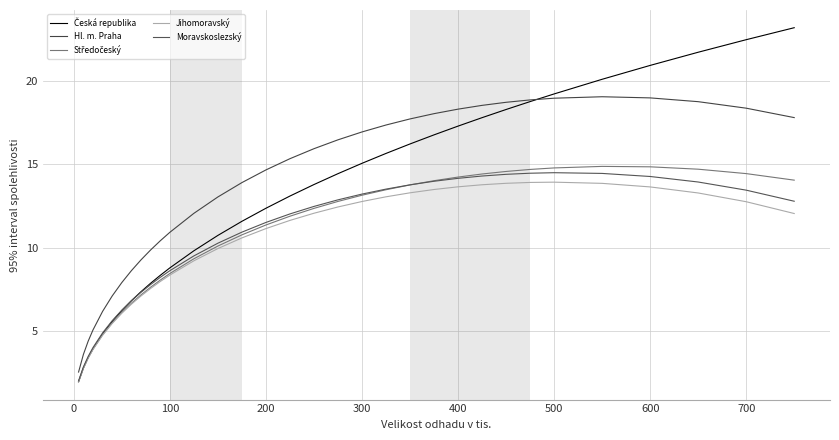

What is the label of the 5th point from the left?

300